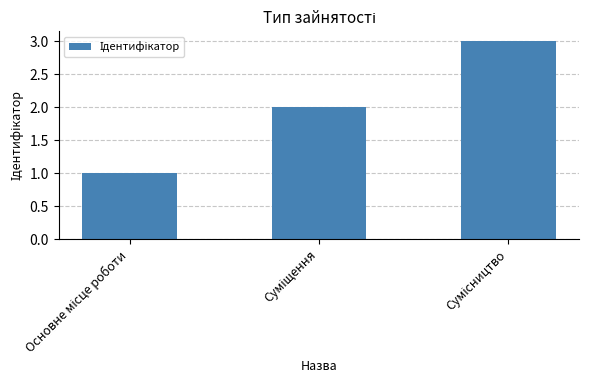

What is the maximum value shown in the chart?

3